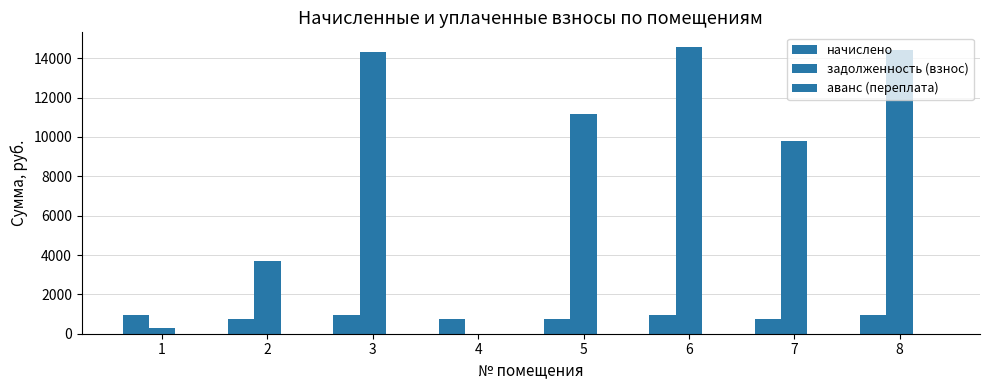

At which category is the sum across all series the highest?

6